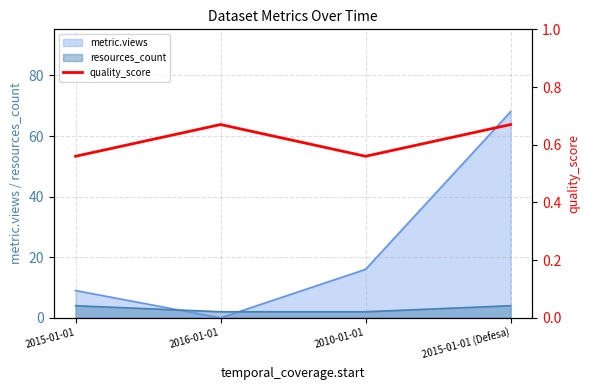

What is the maximum value for metric.views?

68